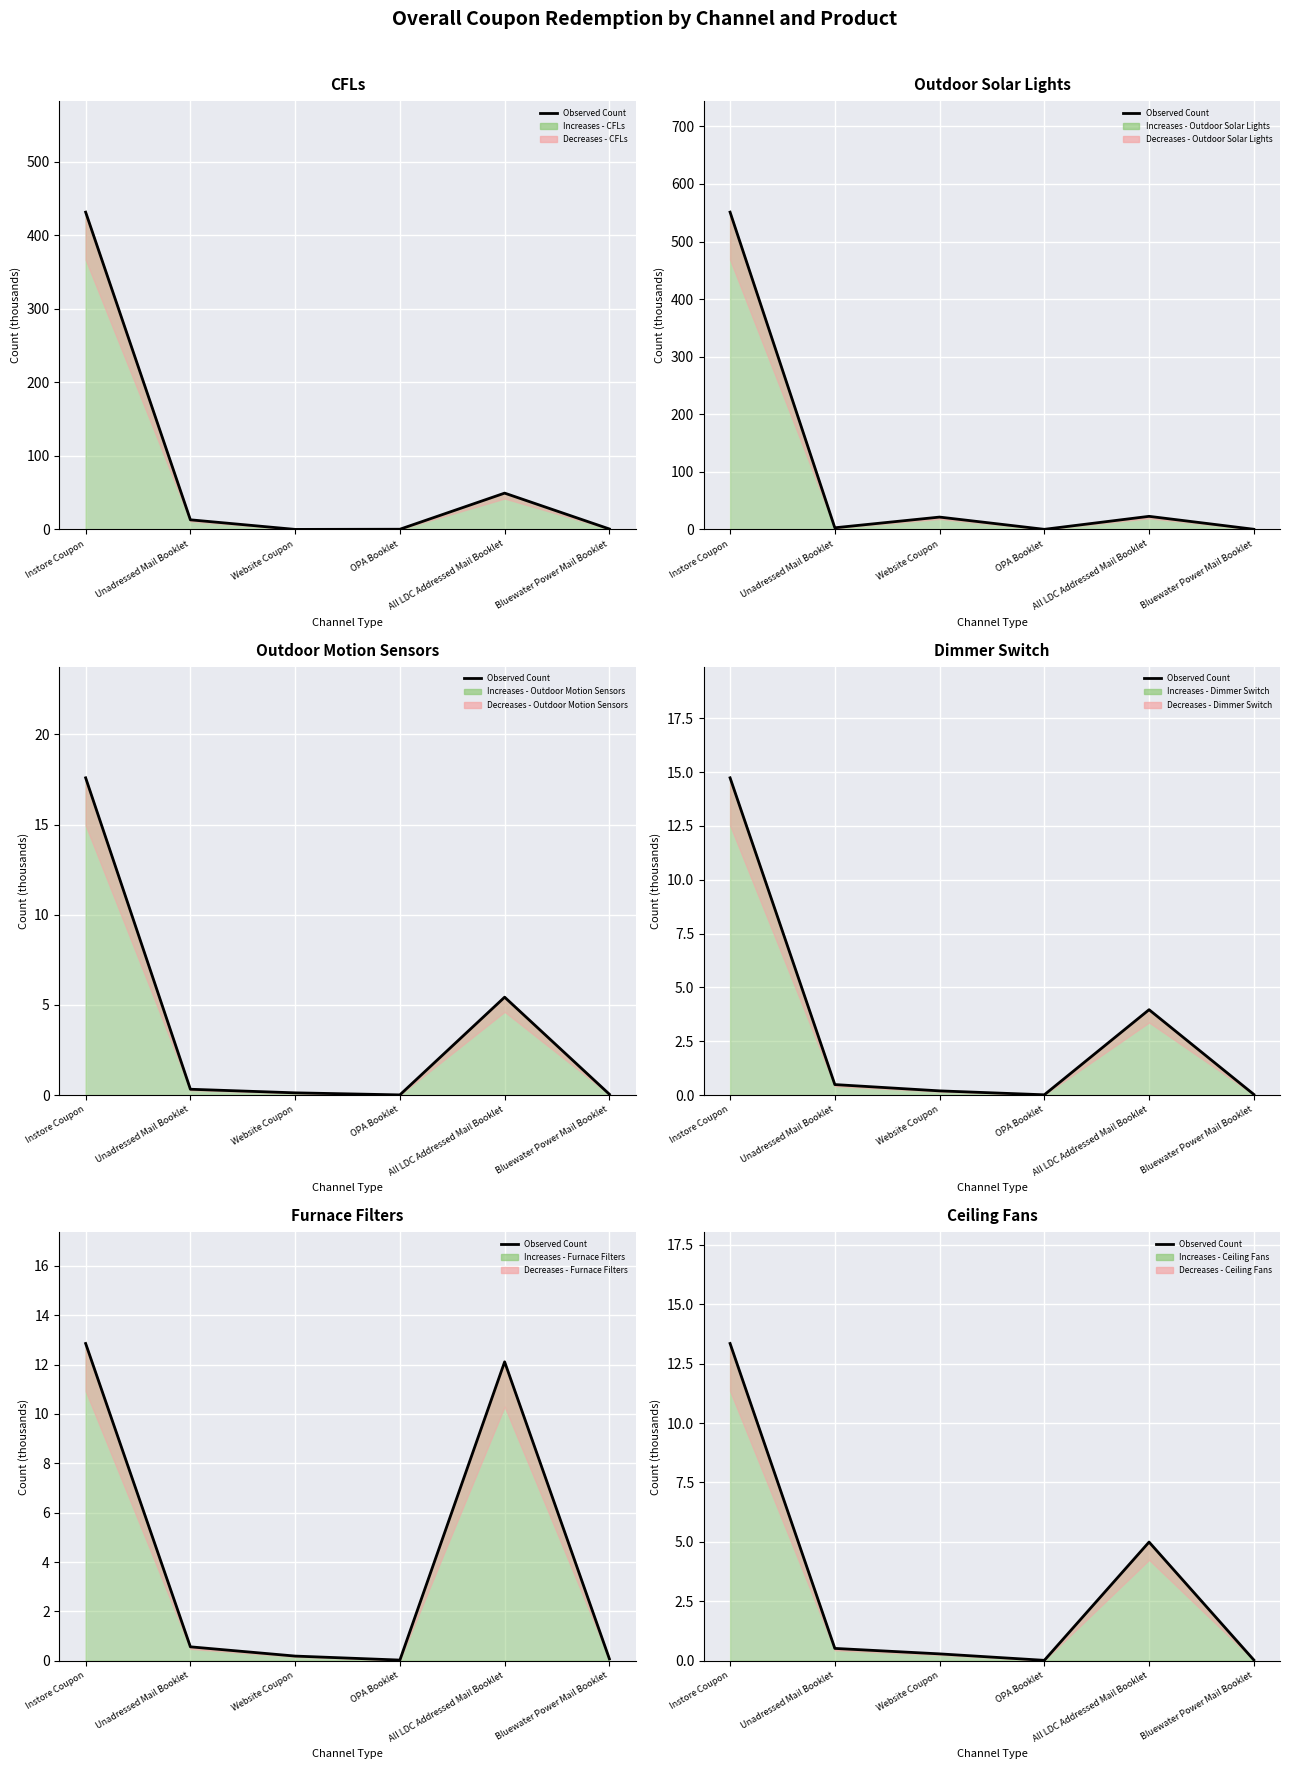

At which label is the value closest to 6?

All LDC Addressed Mail Booklet